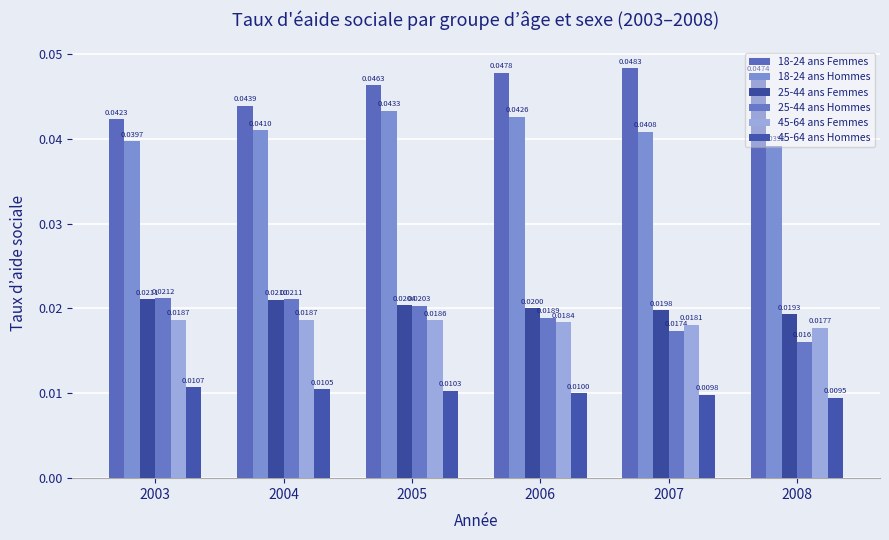

Is the value of 45-64 ans Femmes at 2005 greater than the value of 25-44 ans Hommes at 2004?

No